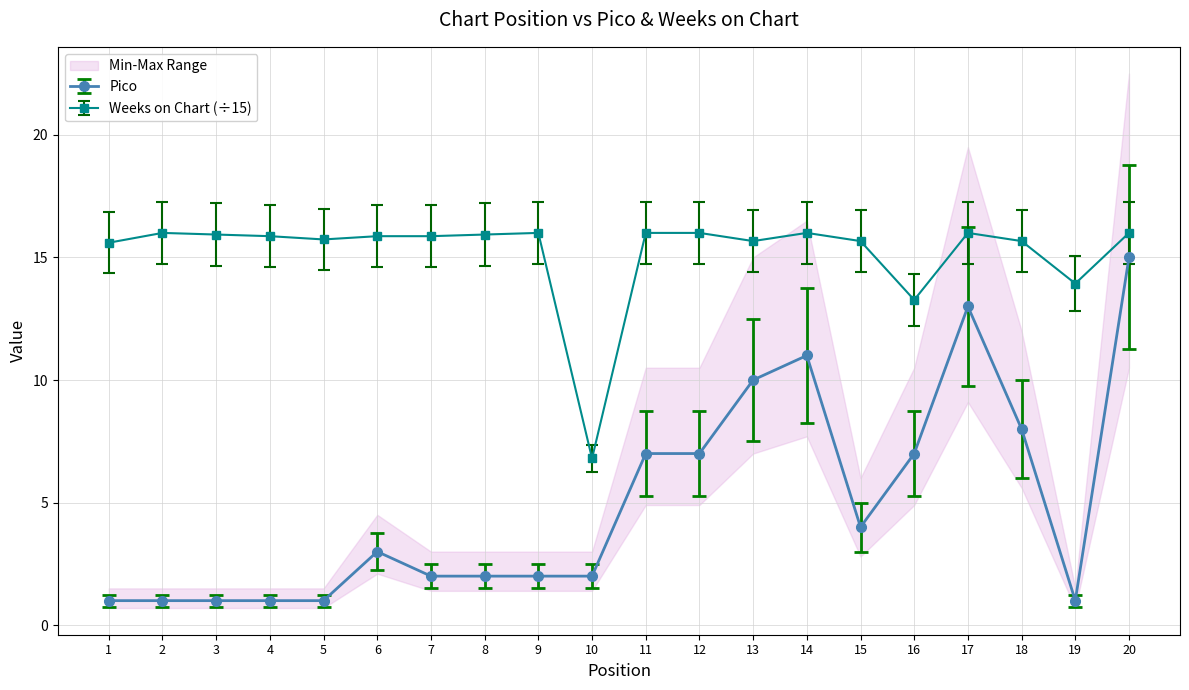

How many lines are shown in the chart?

2